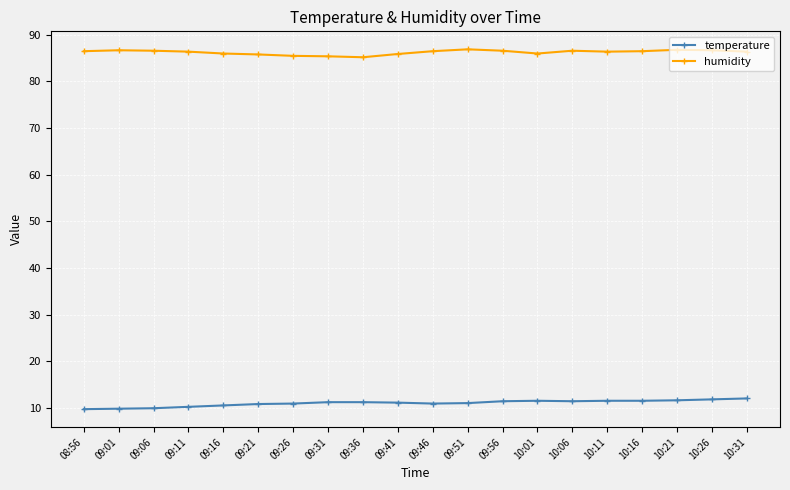

What is the sum of the humidity values at 09:51 and 10:16?

173.4